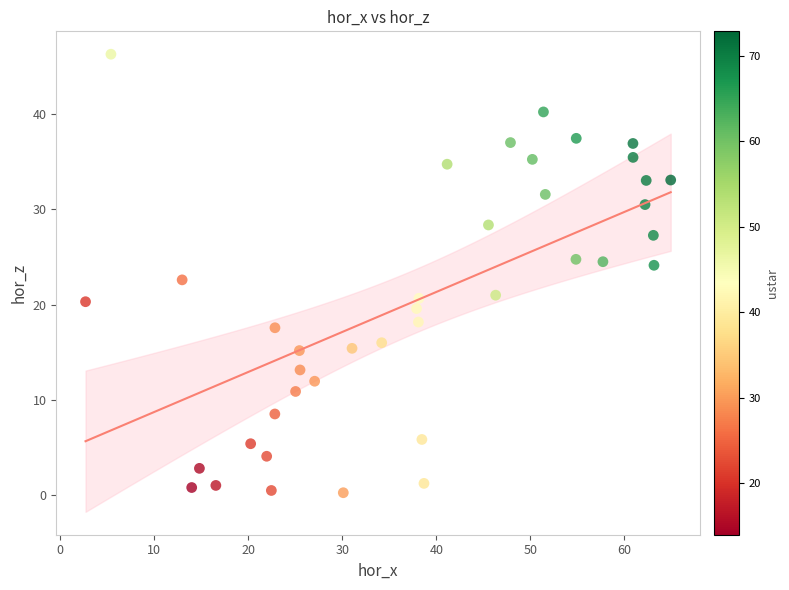

What is the range of Y values (max minus min)?

46.0